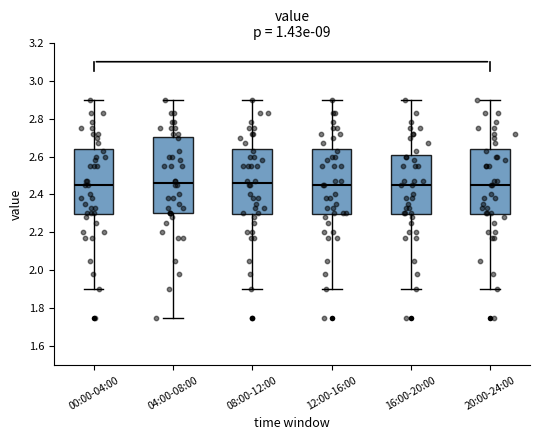

Reading left to right, transcribe this box plot: for each box, give where its median line is, the range the box spans, and where its two whiskers end, as read against the y-axis. The values are not printed on the chart, so give them approximately, as read against the axis.

00:00-04:00: median 2.46, box 2.30 to 2.64, whiskers 1.90 to 2.90
04:00-08:00: median 2.46, box 2.30 to 2.70, whiskers 1.76 to 2.90
08:00-12:00: median 2.46, box 2.30 to 2.64, whiskers 1.90 to 2.90
12:00-16:00: median 2.46, box 2.30 to 2.64, whiskers 1.90 to 2.90
16:00-20:00: median 2.46, box 2.30 to 2.60, whiskers 1.90 to 2.90
20:00-24:00: median 2.46, box 2.30 to 2.64, whiskers 1.90 to 2.90